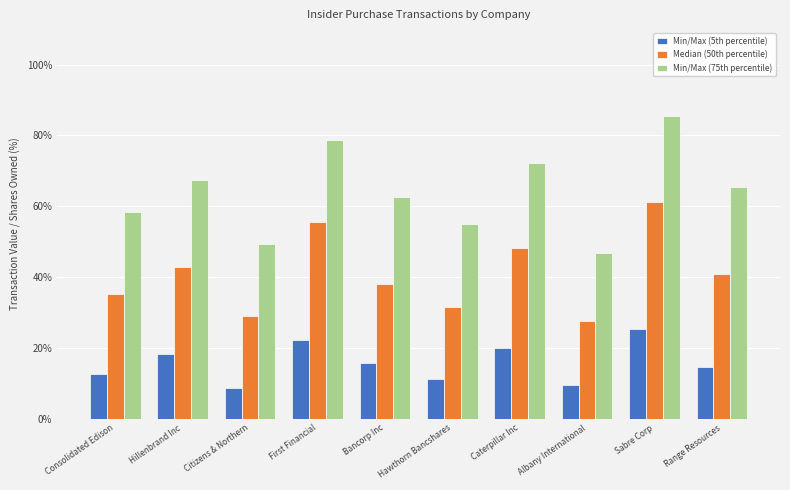

Reading right to left, extract all data points from this chart.

Min/Max (5th percentile): Range Resources=14.7	Sabre Corp=25.3	Albany International=9.4	Caterpillar Inc=19.8	Hawthorn Bancshares=11.2	Bancorp Inc=15.6	First Financial=22.1	Citizens & Northern=8.7	Hillenbrand Inc=18.3	Consolidated Edison=12.5
Median (50th percentile): Range Resources=40.8	Sabre Corp=61.2	Albany International=27.5	Caterpillar Inc=48.3	Hawthorn Bancshares=31.6	Bancorp Inc=38.1	First Financial=55.4	Citizens & Northern=28.9	Hillenbrand Inc=42.7	Consolidated Edison=35.2
Min/Max (75th percentile): Range Resources=65.3	Sabre Corp=85.4	Albany International=46.8	Caterpillar Inc=72.1	Hawthorn Bancshares=54.9	Bancorp Inc=62.5	First Financial=78.6	Citizens & Northern=49.2	Hillenbrand Inc=67.3	Consolidated Edison=58.4